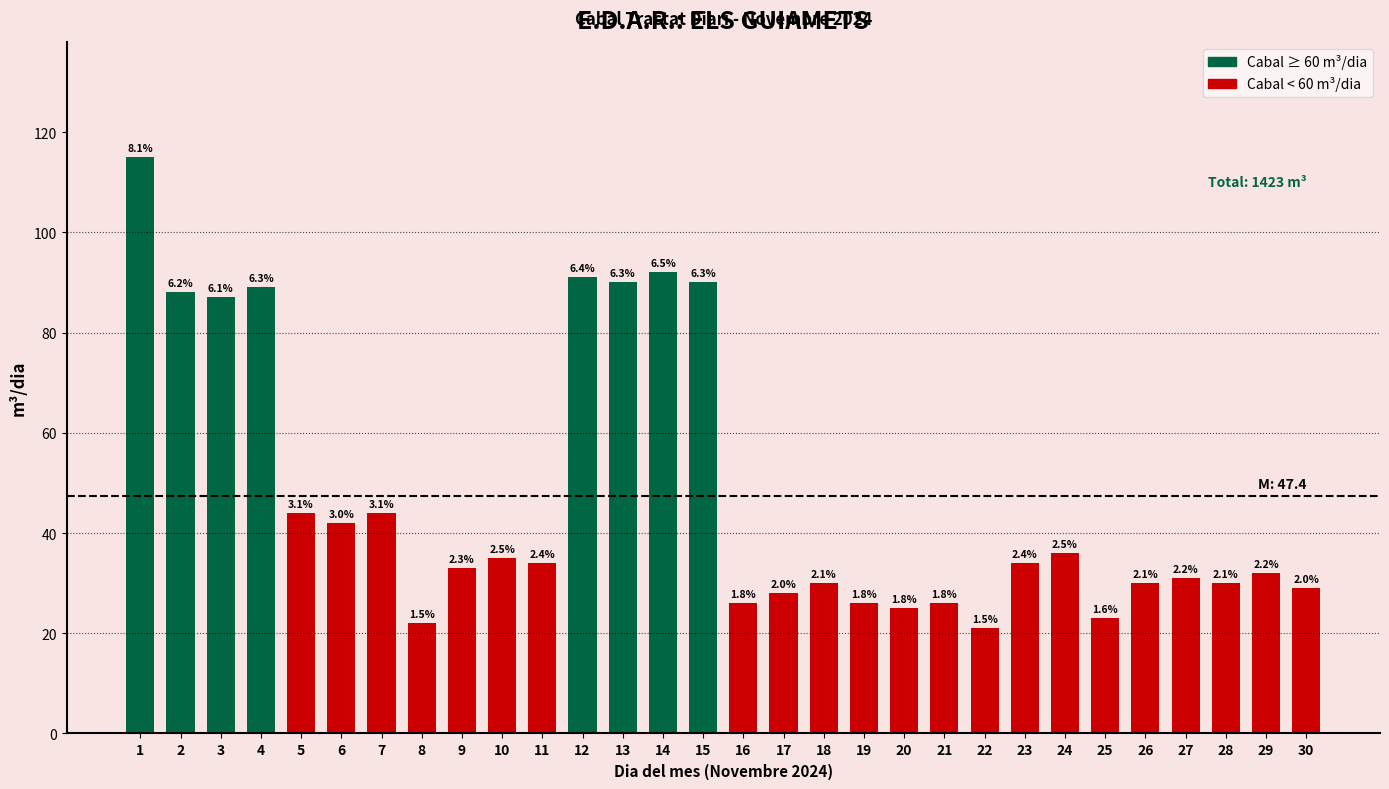

What is the difference between the maximum and second lowest values?

93